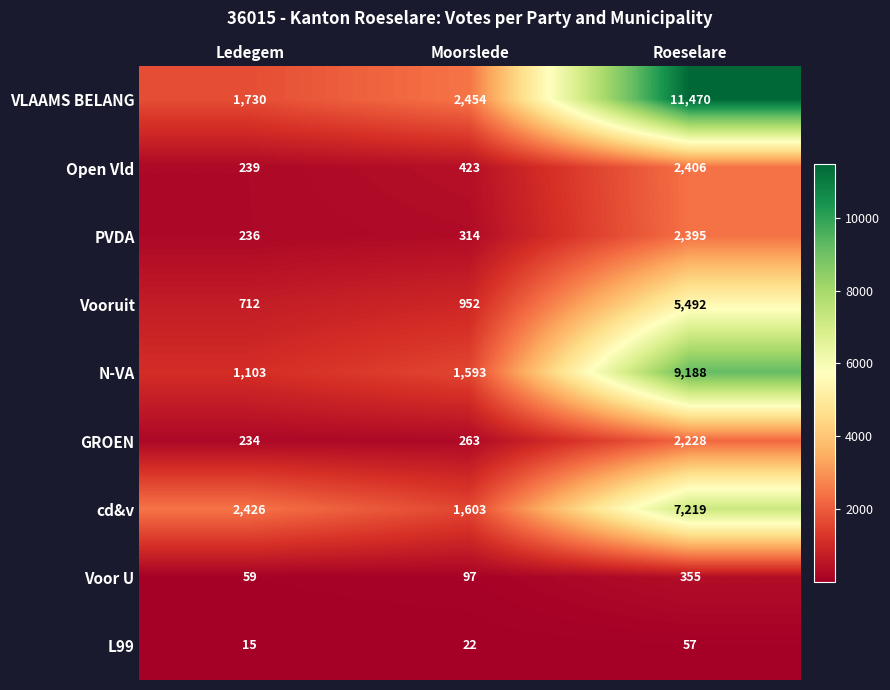

At which label is Vooruit closest to 3102?

Moorslede